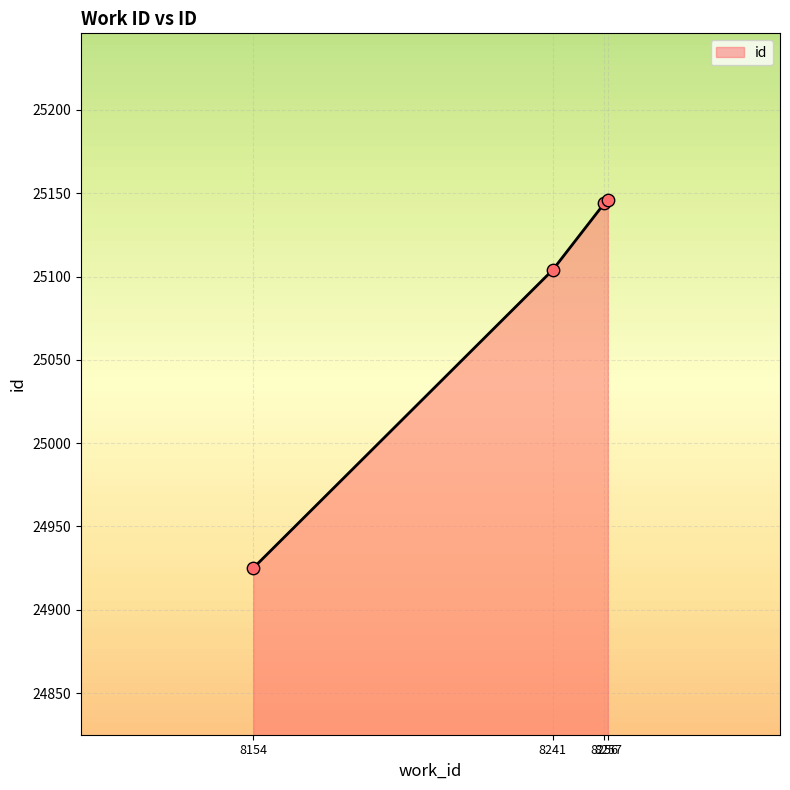

What is the change in value from 8241 to 8256?

+40